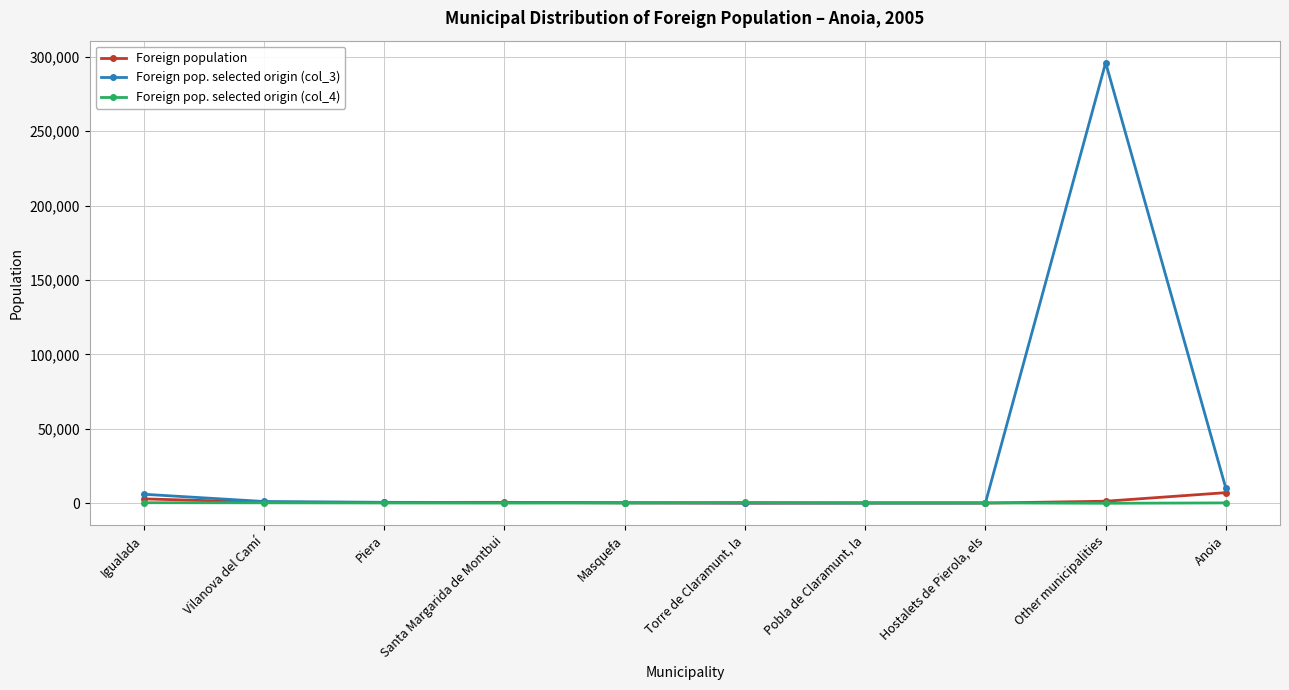

How many lines are shown in the chart?

3